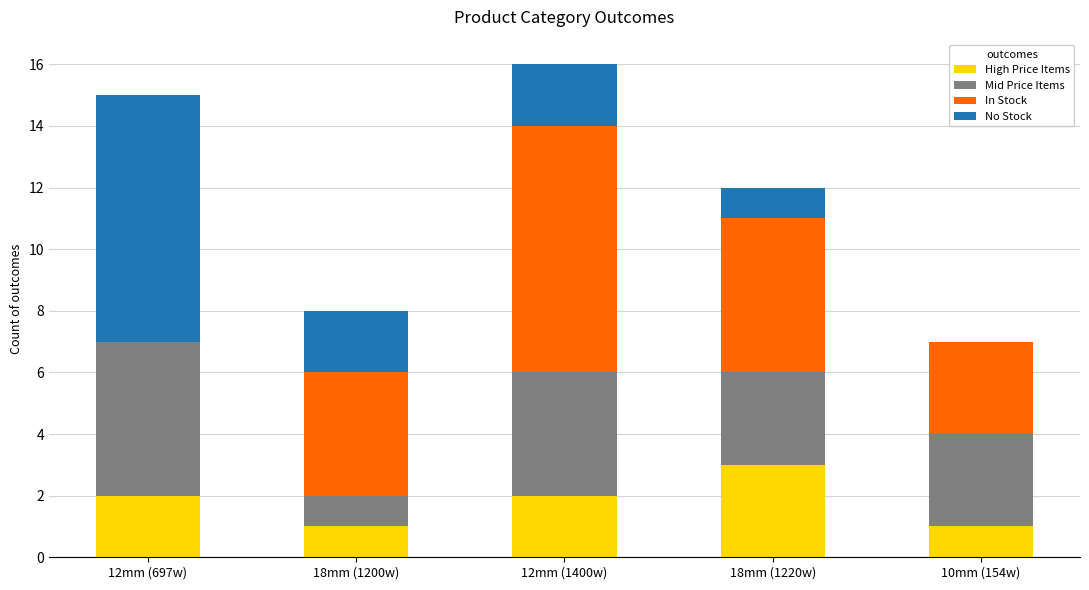

Does the chart contain stacked bars?

Yes